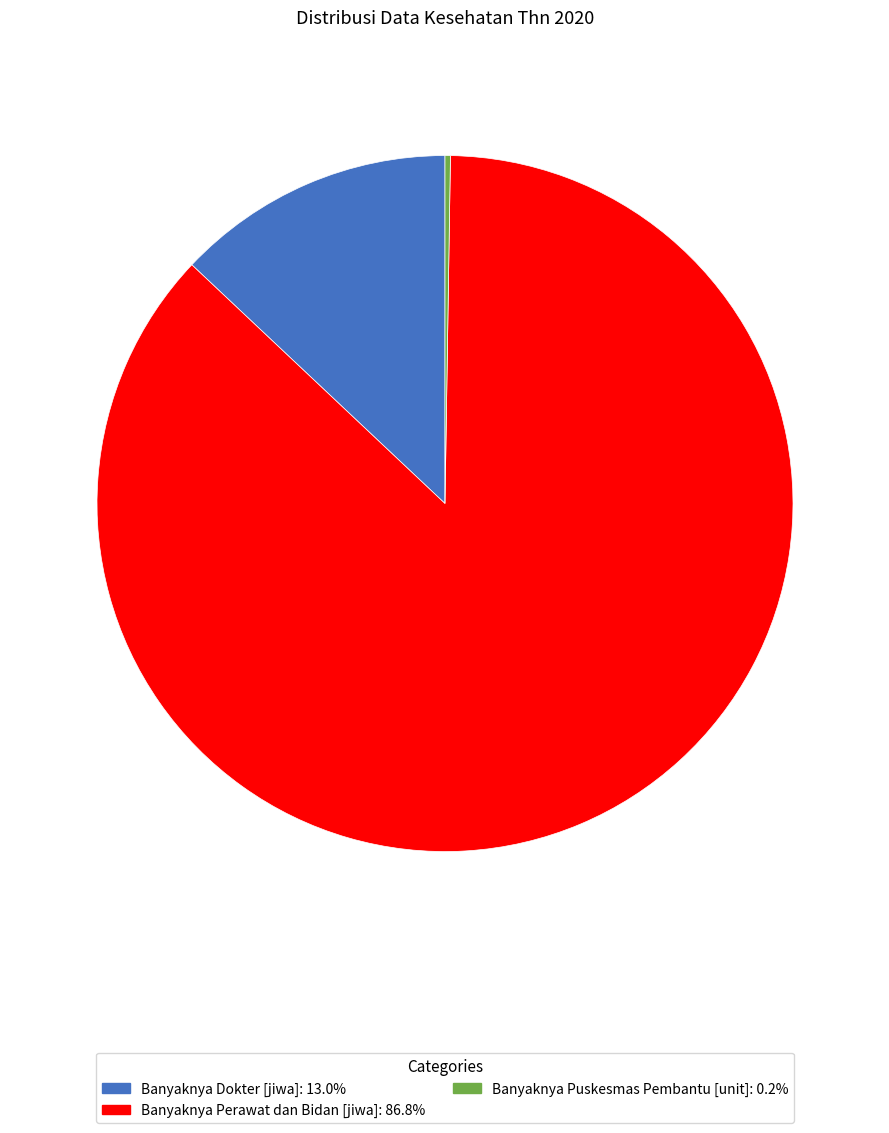

What is the largest slice in the pie chart?

Banyaknya Perawat dan Bidan [jiwa]